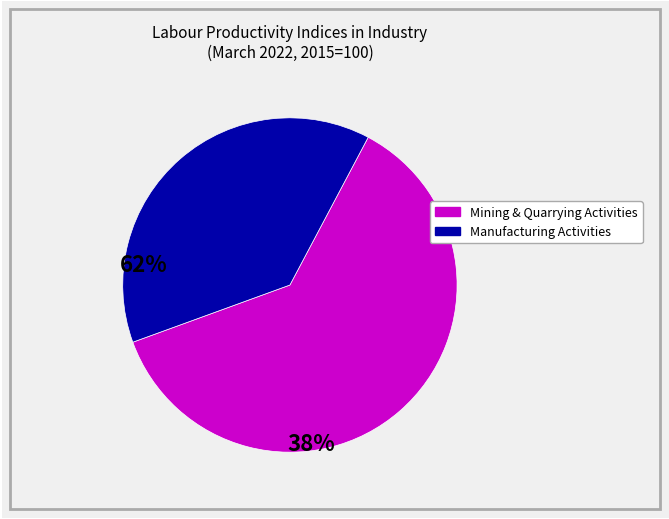

Does any single category account for the majority?

Yes